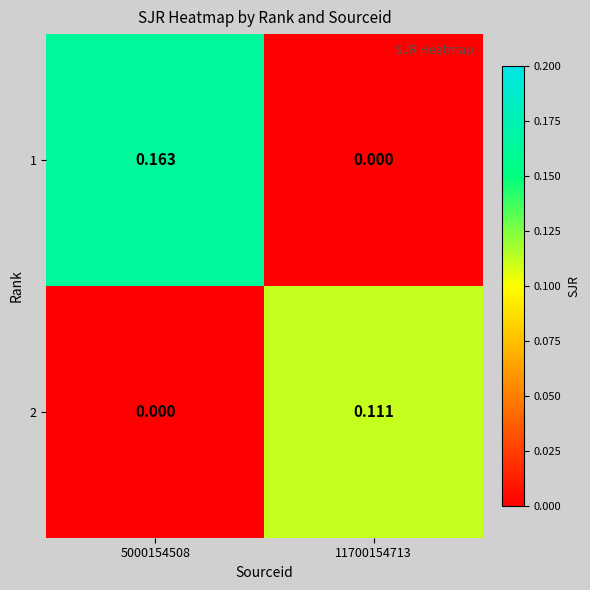

How many series are shown in this chart?

2